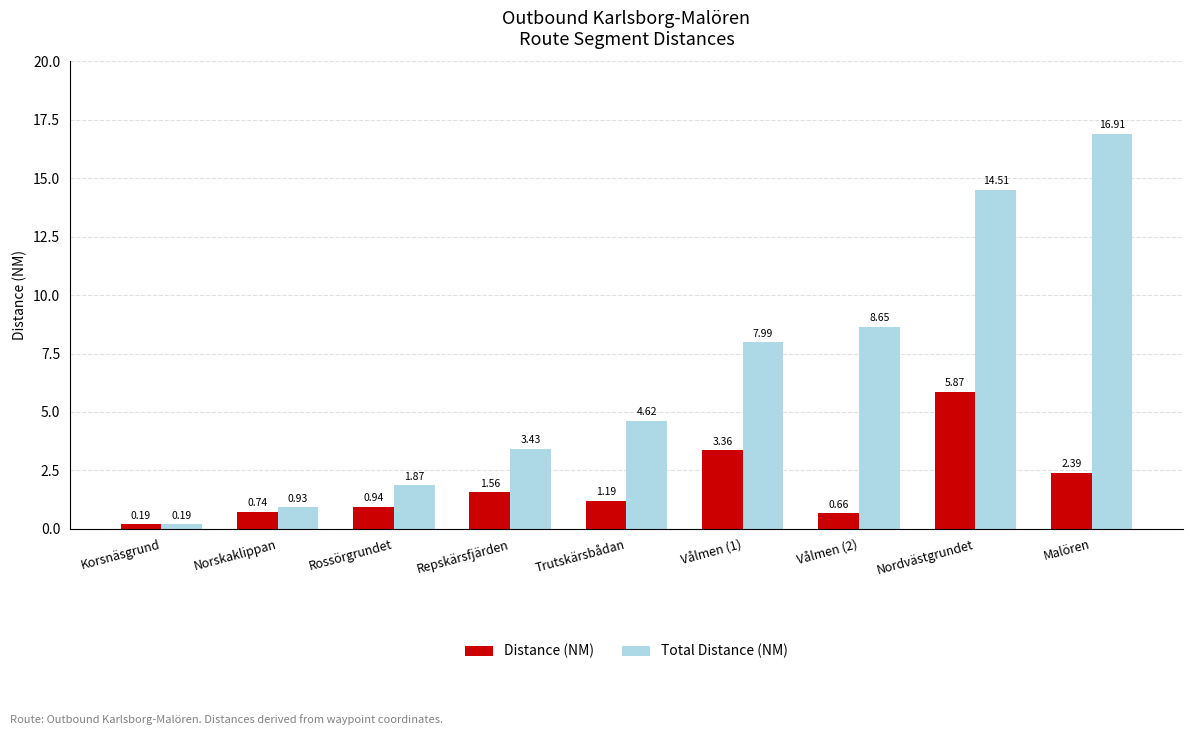

What is the difference between the second highest and minimum values in the Total Distance (NM) series?

14.3